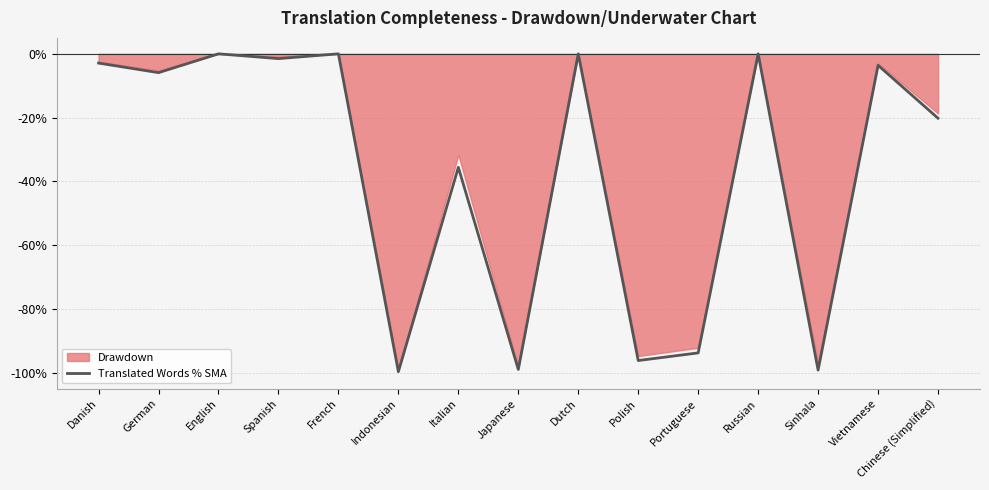

What is the difference between the values at Italian and Portuguese?

58.2